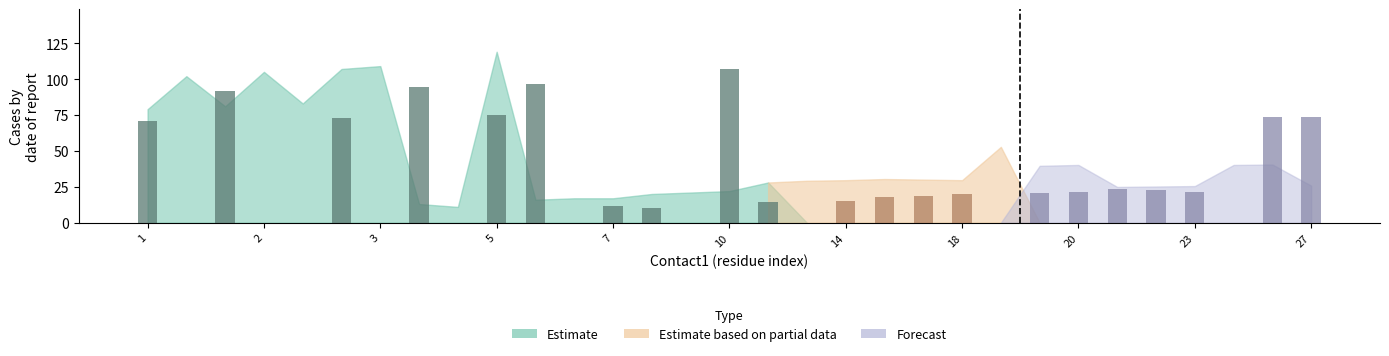

How many series are shown in this chart?

1